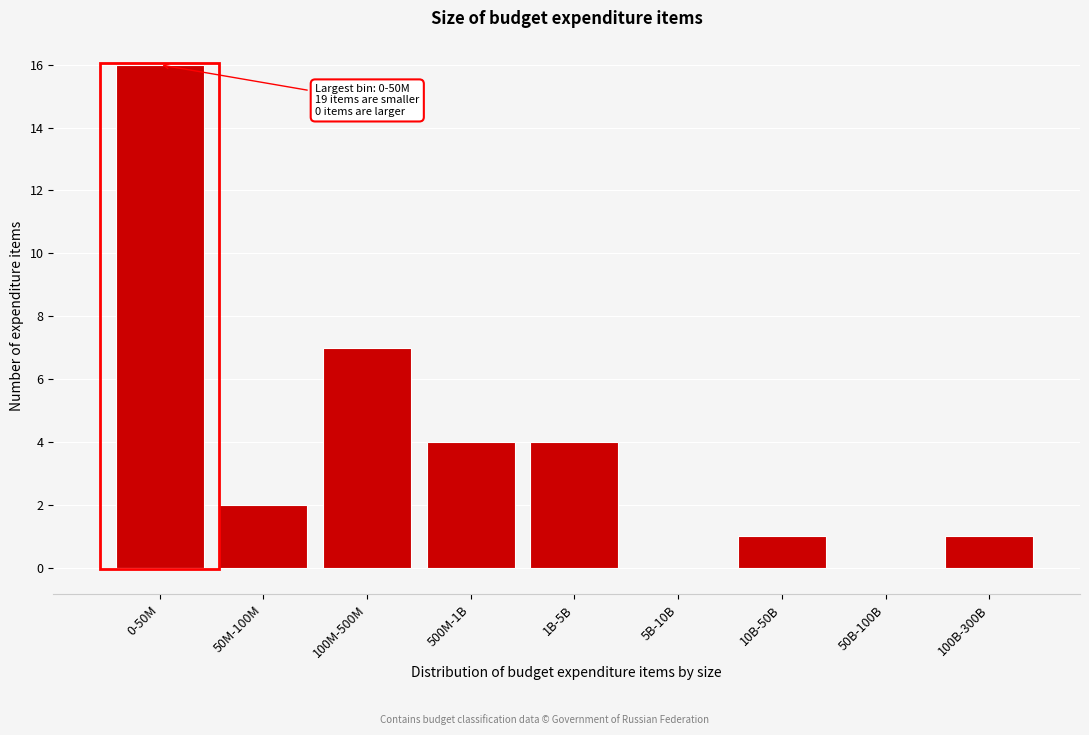

Reading left to right, what are all the values shown in this chart?

0-50M=16	50M-100M=2	100M-500M=7	500M-1B=4	1B-5B=4	5B-10B=0	10B-50B=1	50B-100B=0	100B-300B=1